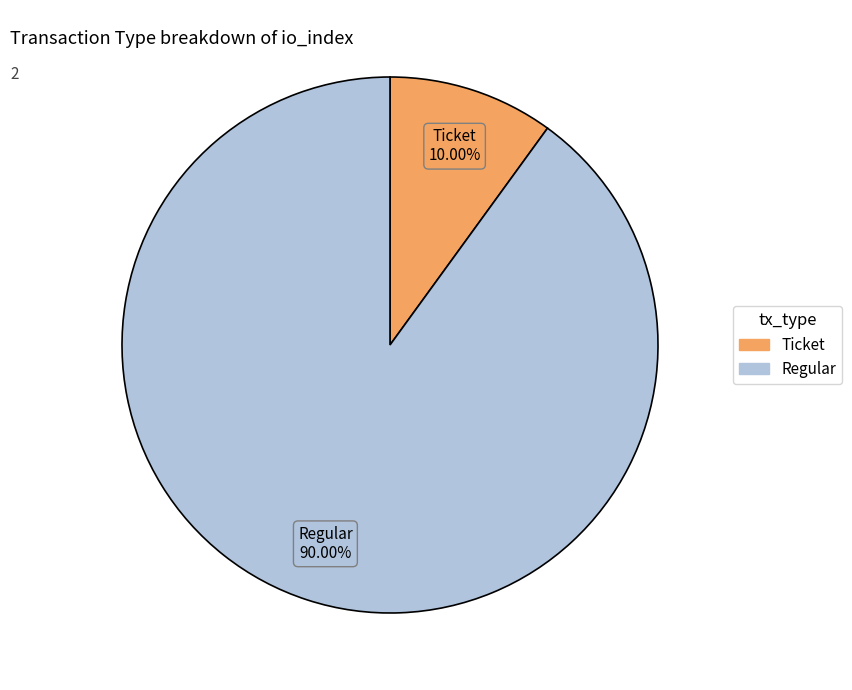

Count the number of slices in the pie.

2